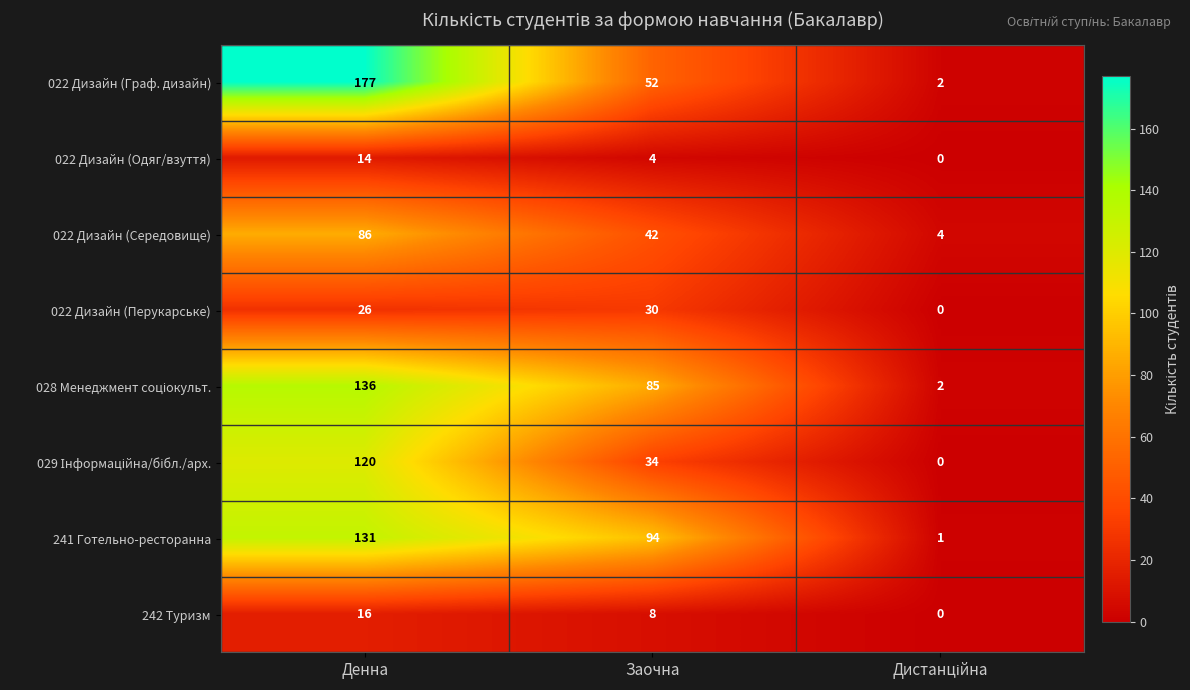

What is the sum of the 022 Дизайн (Перукарське) values at Заочна and Денна?

56